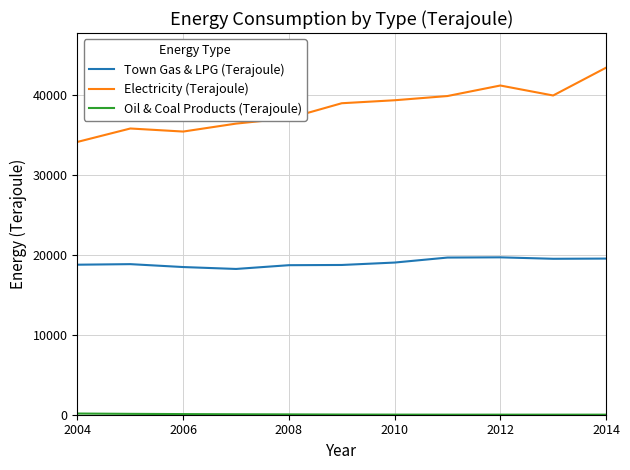

In Electricity (Terajoule), how many points are lower than both neighbors (excluding endpoints)?

2